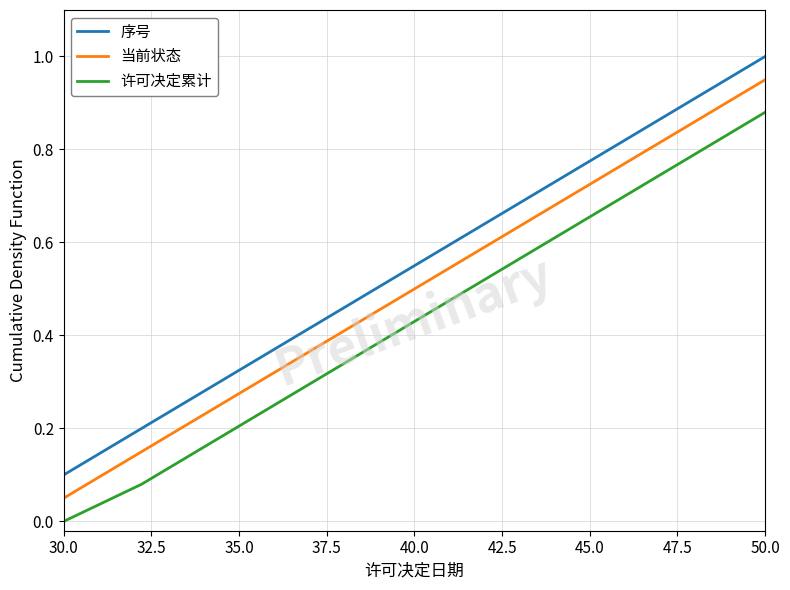

List the series in order of their peak value, lowest first.

许可决定累计, 当前状态, 序号